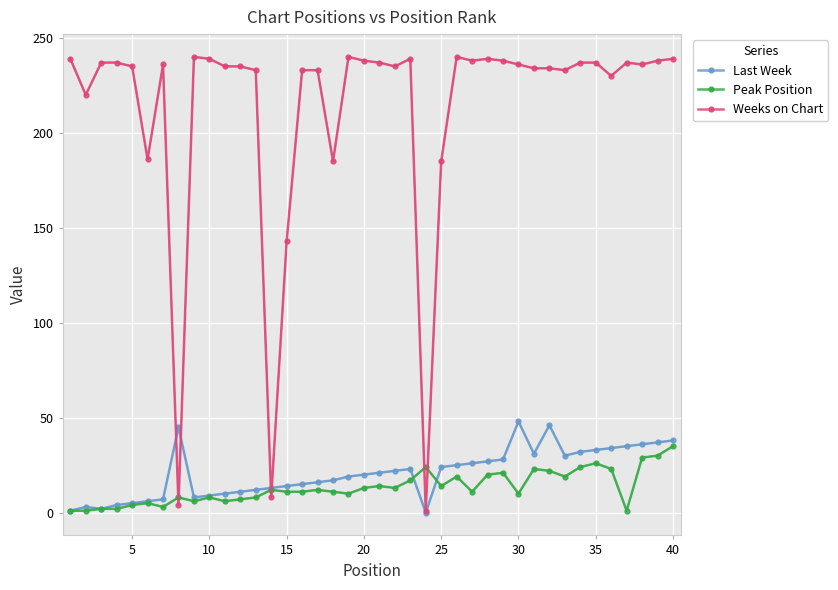

True or false: Peak Position and Weeks on Chart cross at least once.

True